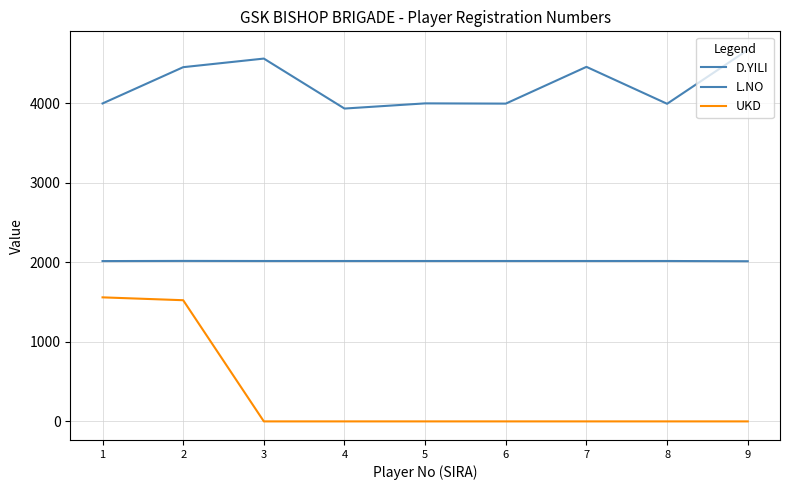

The UKD series shows 669 at 6. True or false?

False